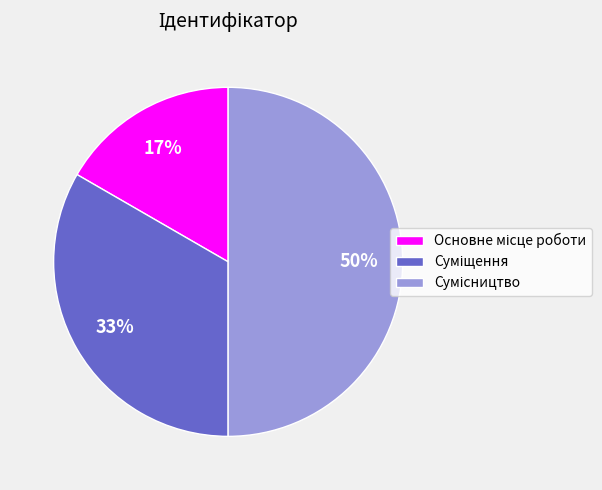

To the nearest percent, what is the difference between the largest and smallest slice percentages?

33%